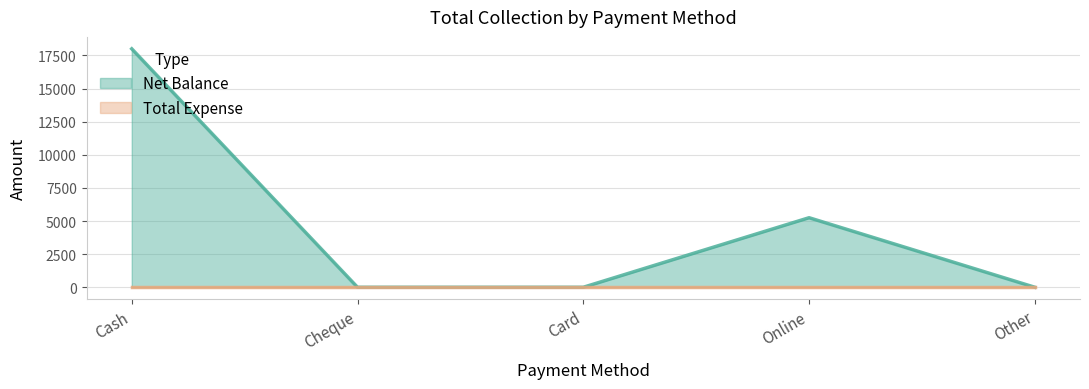

What position from the right is Online?

2